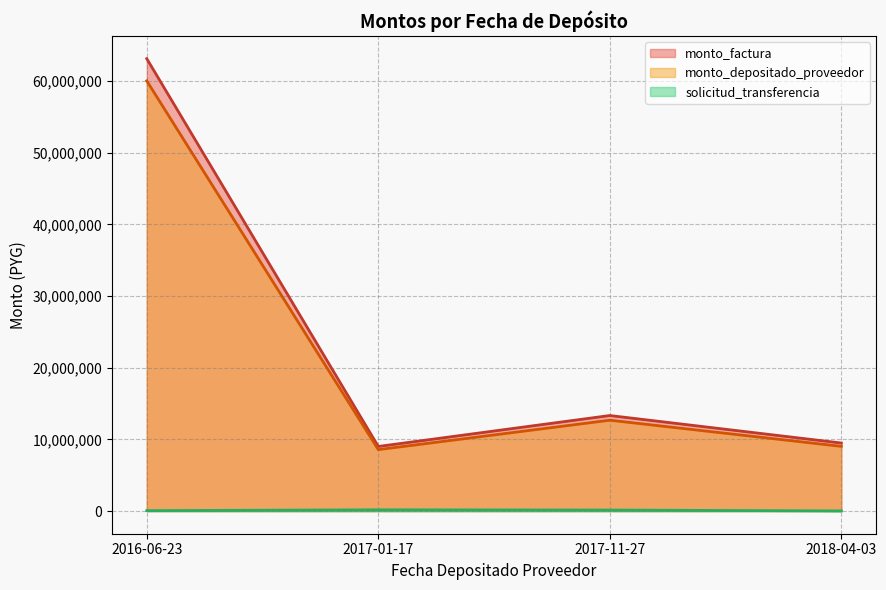

What are all the series names shown in the legend?

monto_factura, monto_depositado_proveedor, solicitud_transferencia